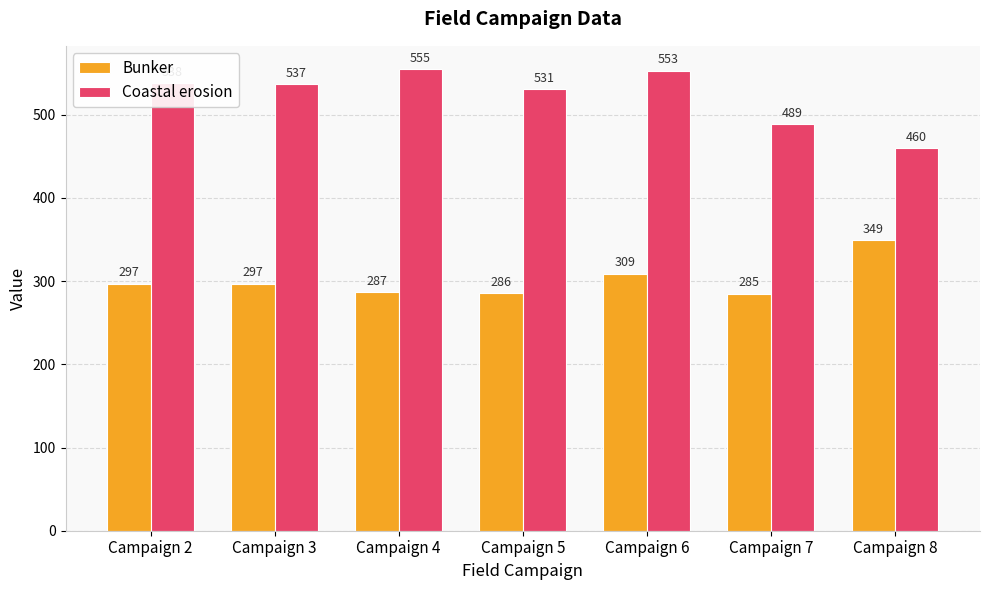

At Campaign 6, list the series in order from largest to smallest.

Coastal erosion, Bunker